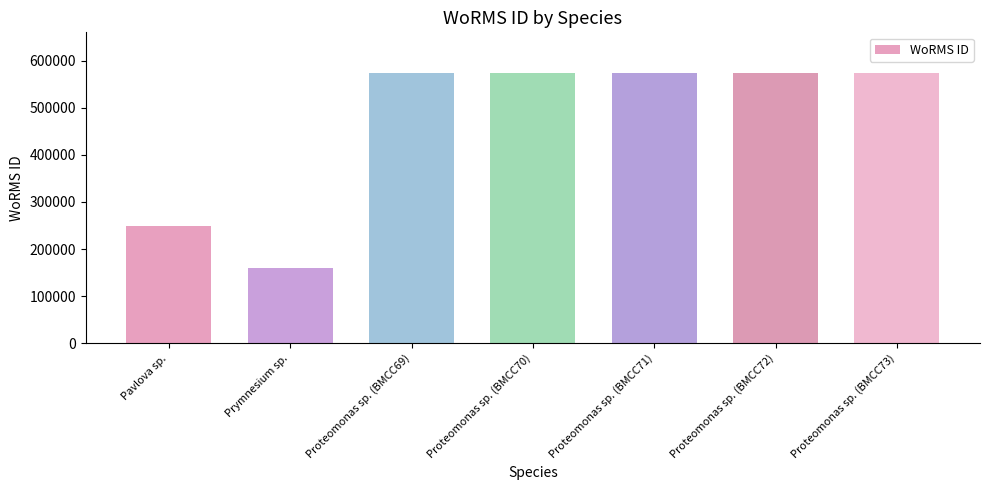

What value does the data have at Proteomonas sp. (BMCC69)?

573955